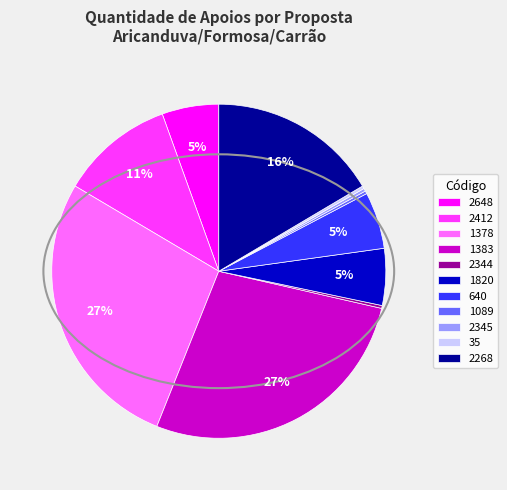

The 1820 slice represents 6% of the pie. True or false?

True